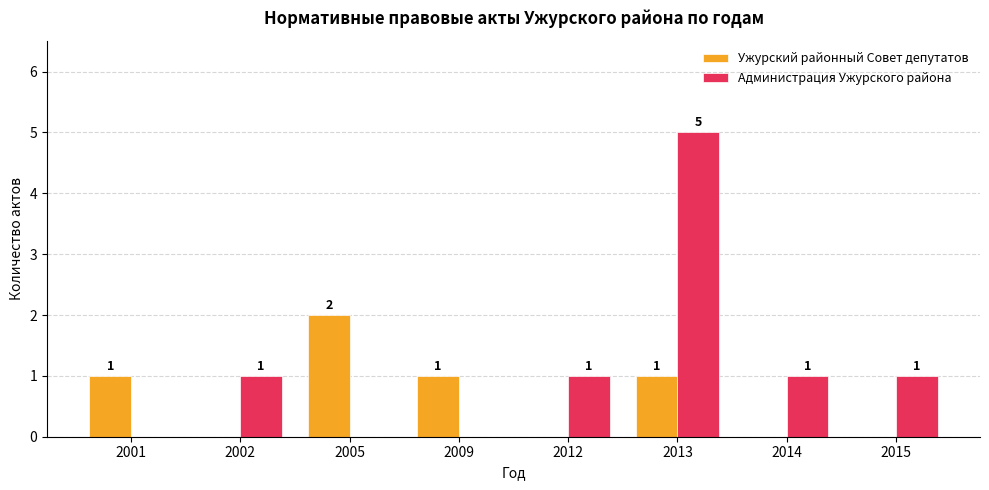

At which label does Администрация Ужурского района reach its peak?

2013